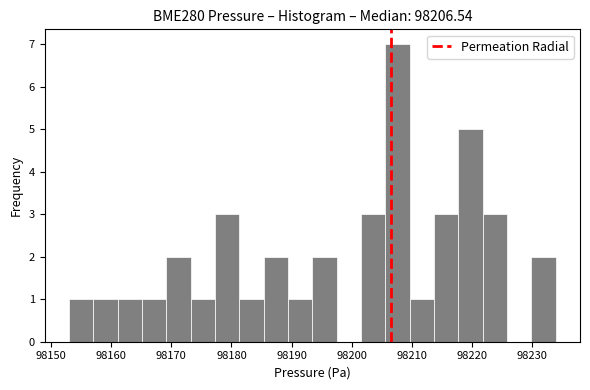

Reading left to right, list every bar in this chart as the range it spans on the x-axis followed by its height. Neither the bar edges nor the heights are printed on the chart, so give them approximately, as read against the axes.

98153 to 98157: 1
98157 to 98161: 1
98161 to 98165: 1
98165 to 98169: 1
98169 to 98173: 2
98173 to 98177: 1
98177 to 98181: 3
98181 to 98185: 1
98185 to 98189: 2
98189 to 98193: 1
98193 to 98198: 2
98198 to 98202: 0
98202 to 98206: 3
98206 to 98210: 7
98210 to 98214: 1
98214 to 98218: 3
98218 to 98222: 5
98222 to 98226: 3
98226 to 98230: 0
98230 to 98234: 2